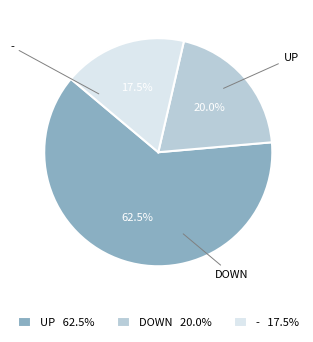

Which category has the biggest portion of the pie?

UP 62.5%